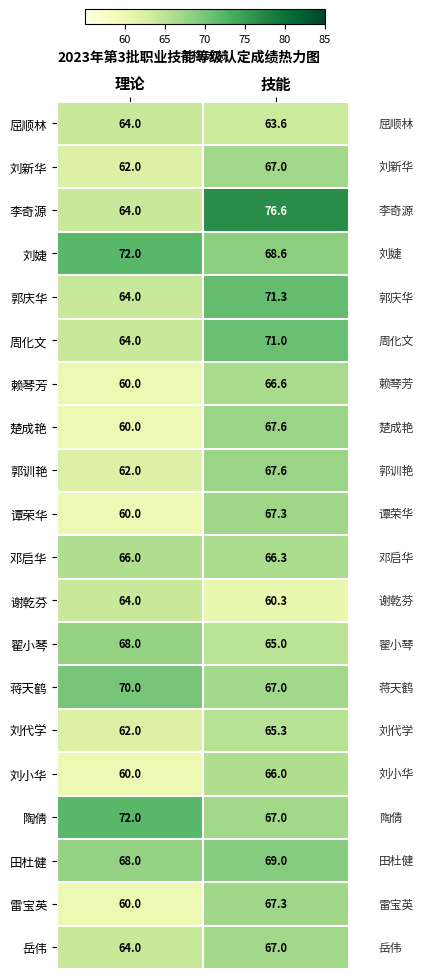

List the labels in order of 周化文 value, largest first.

技能, 理论